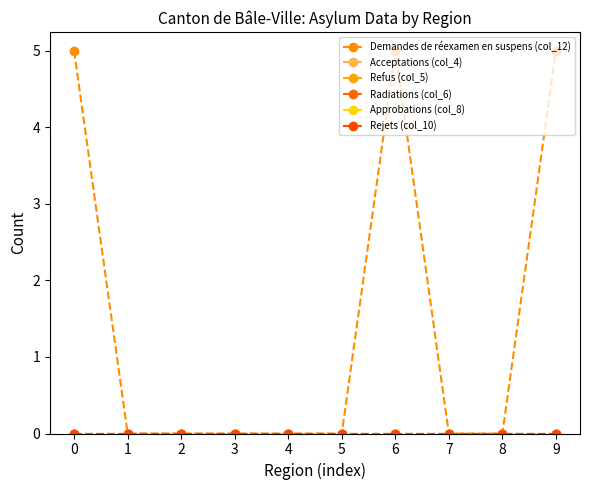

True or false: Refus (col_5) has a value of 0 at 4.

True